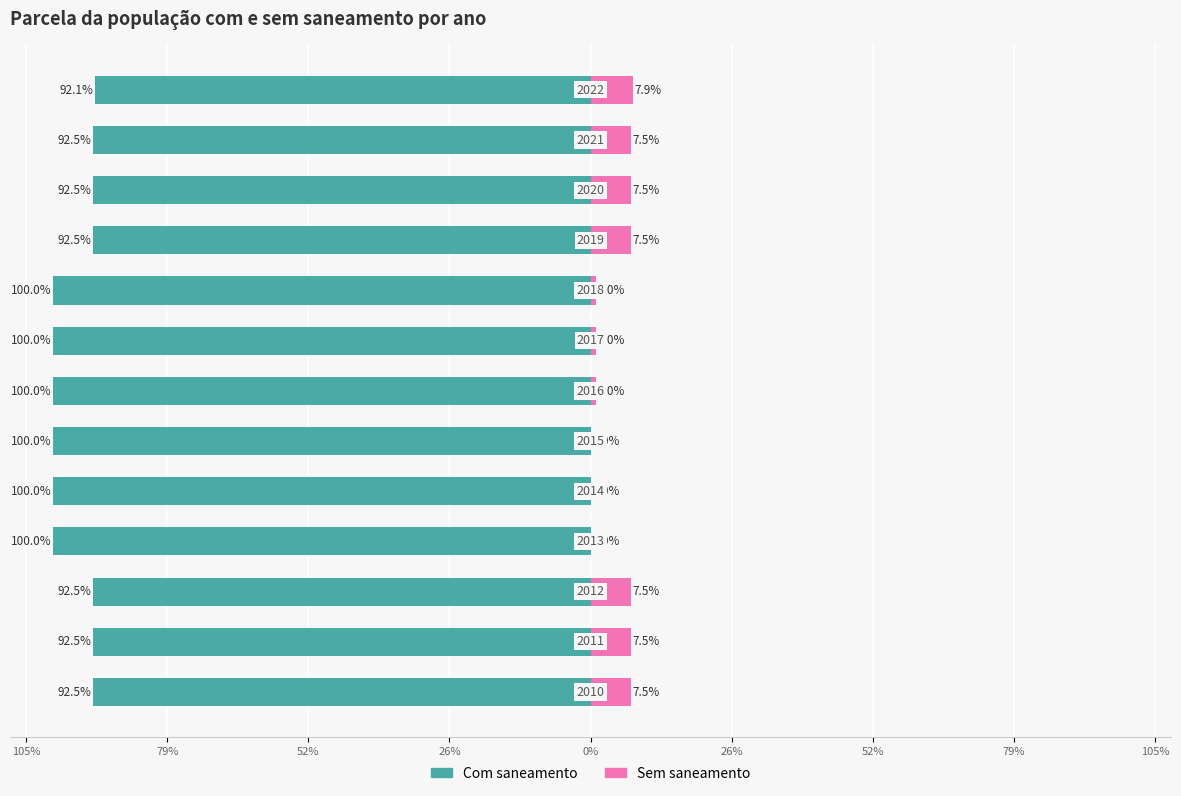

What are all the series names shown in the legend?

Com saneamento, Sem saneamento